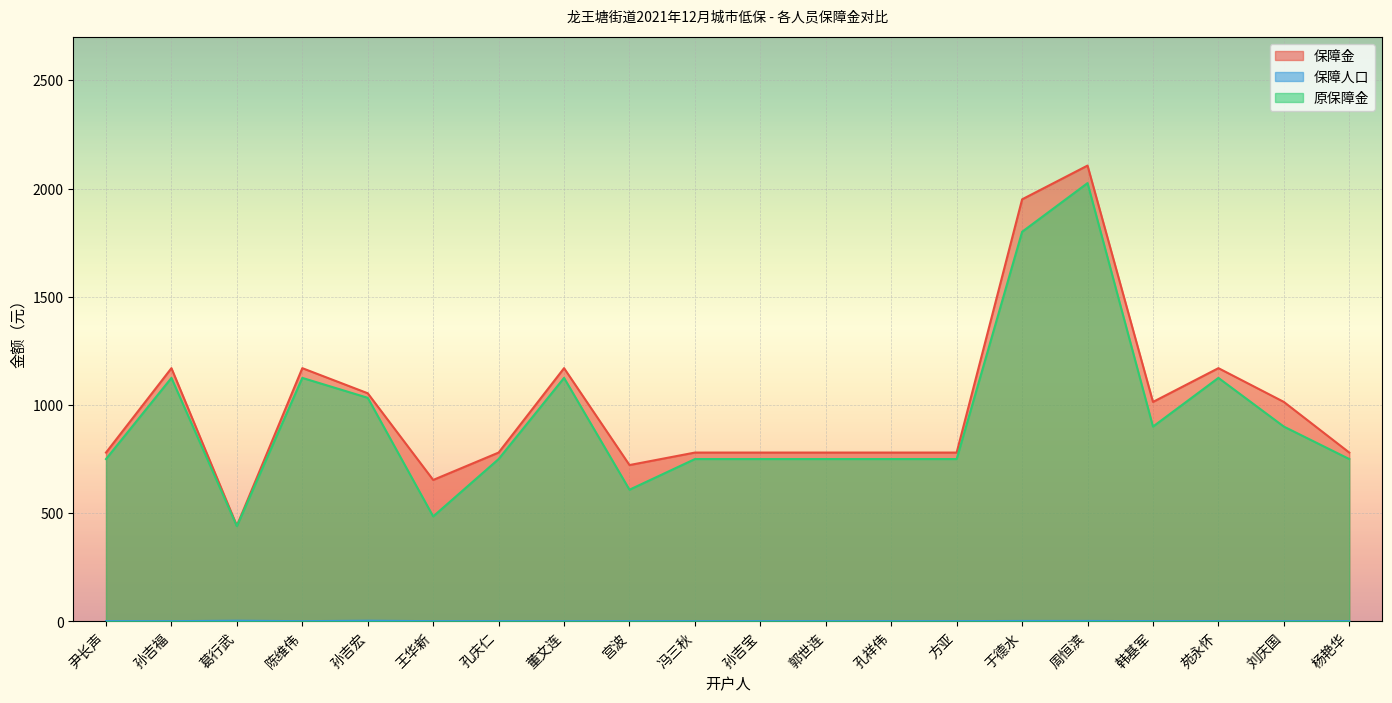

How many lines are shown in the chart?

3